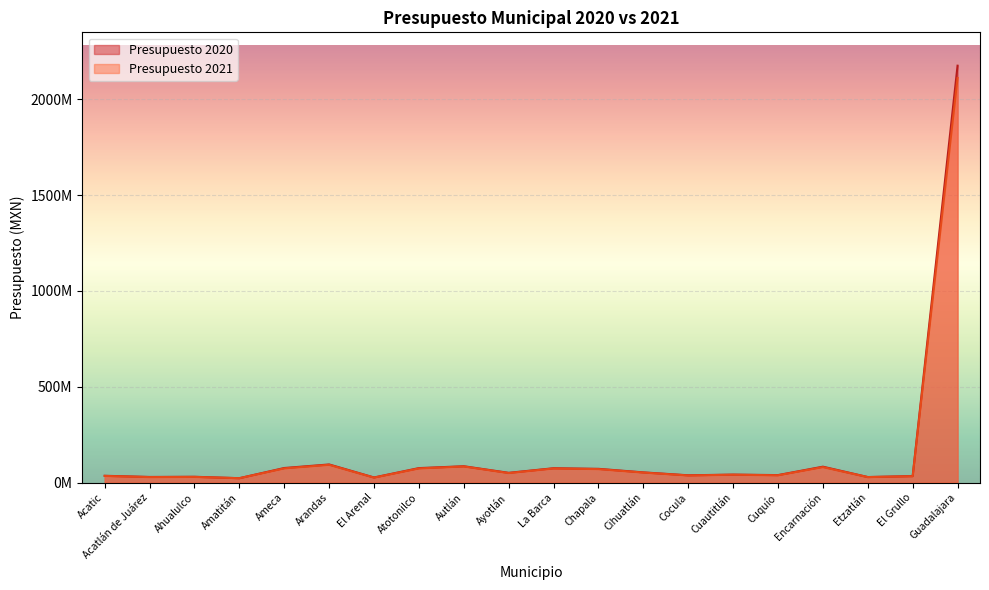

List the labels in order of Presupuesto 2020 value, largest first.

Guadalajara, Arandas, Autlán, Encarnación, Ameca, Atotonilco, La Barca, Chapala, Cihuatlán, Ayotlán, Cuautitlán, Cuquío, Cocula, Acatic, El Grullo, Ahualulco, Acatlán de Juárez, Etzatlán, El Arenal, Amatitán